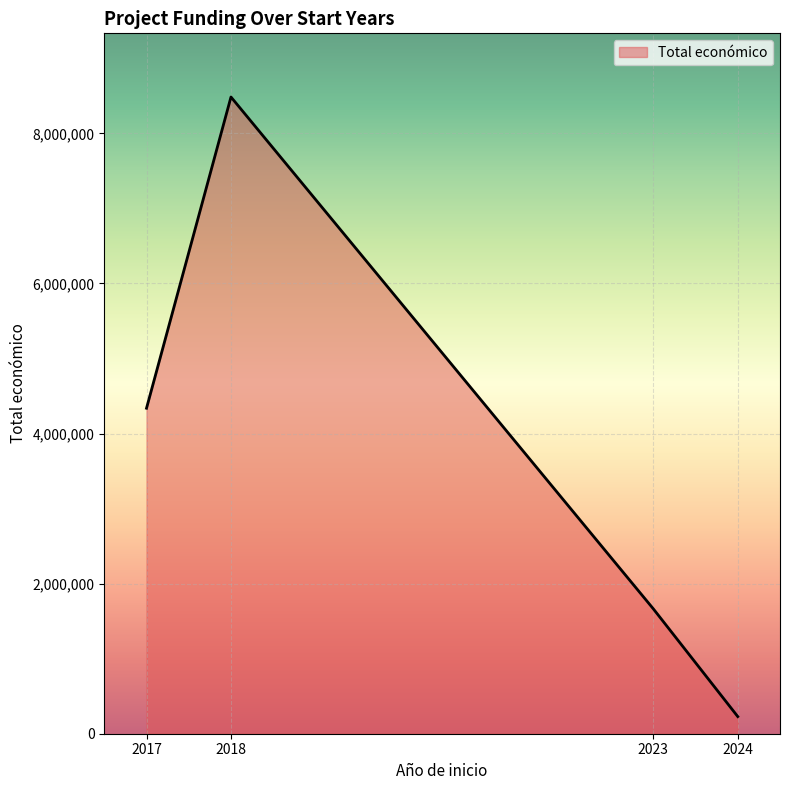

True or false: the data has more than 0 interior local peaks.

True